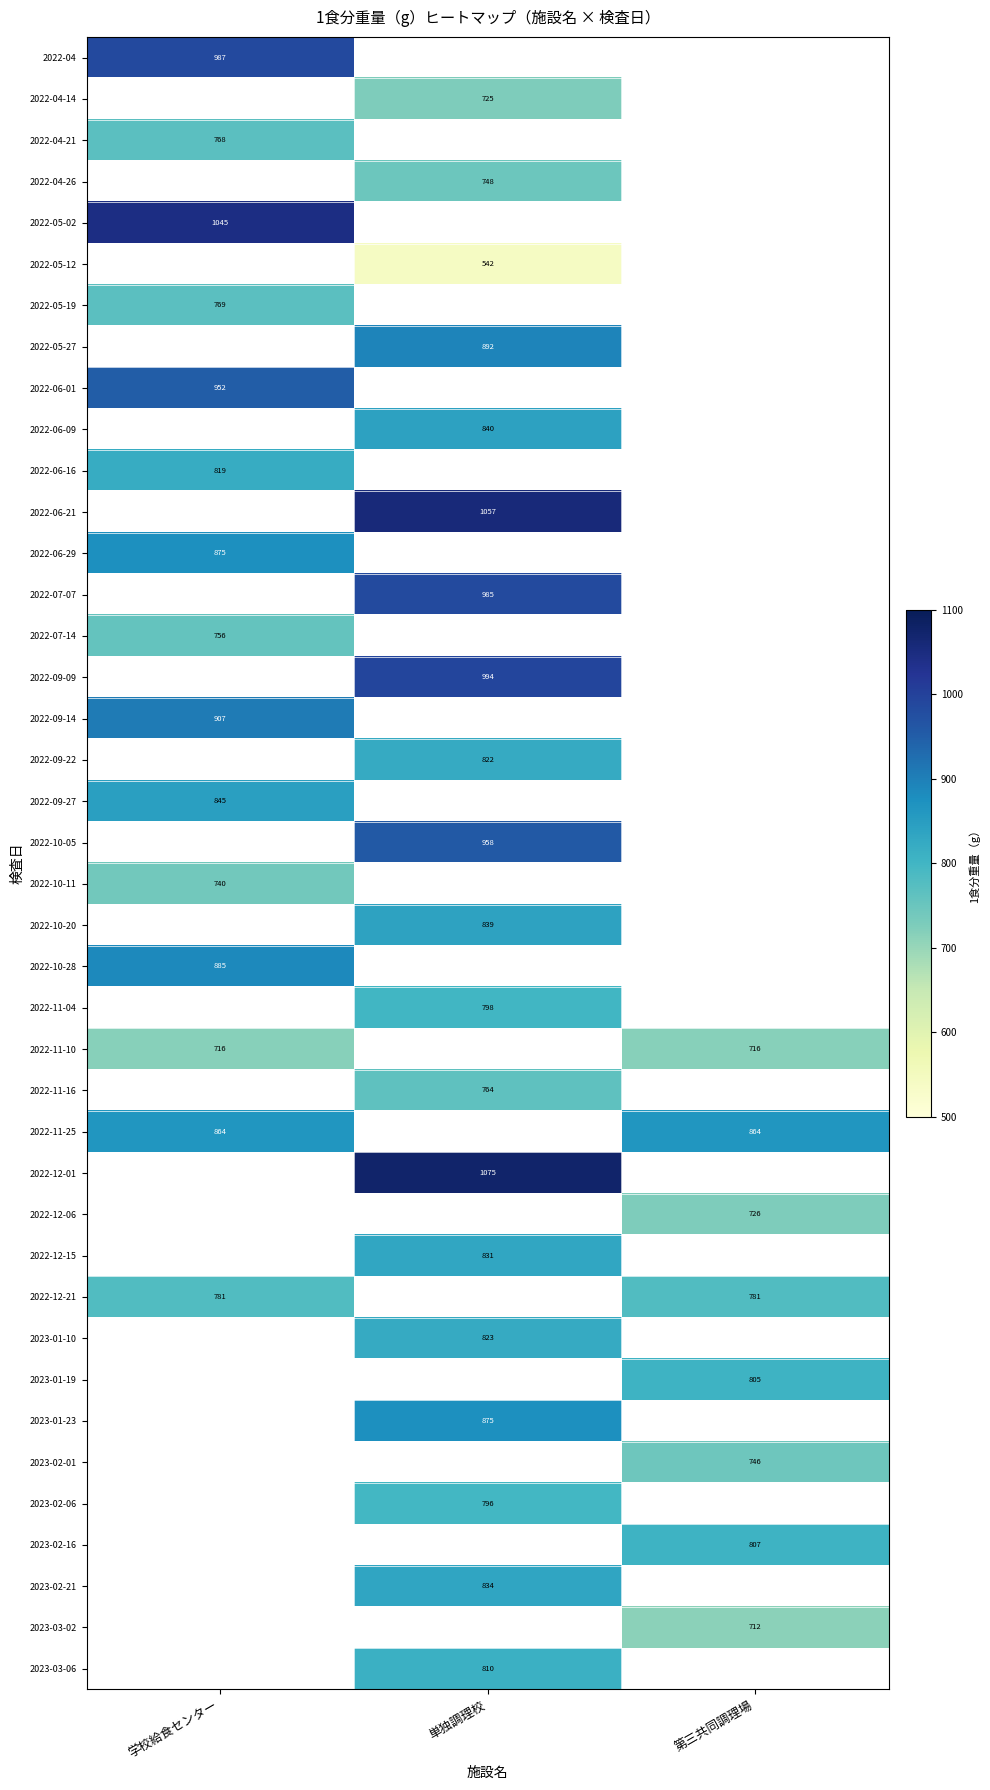

Which category has the highest value across all series?

単独調理校